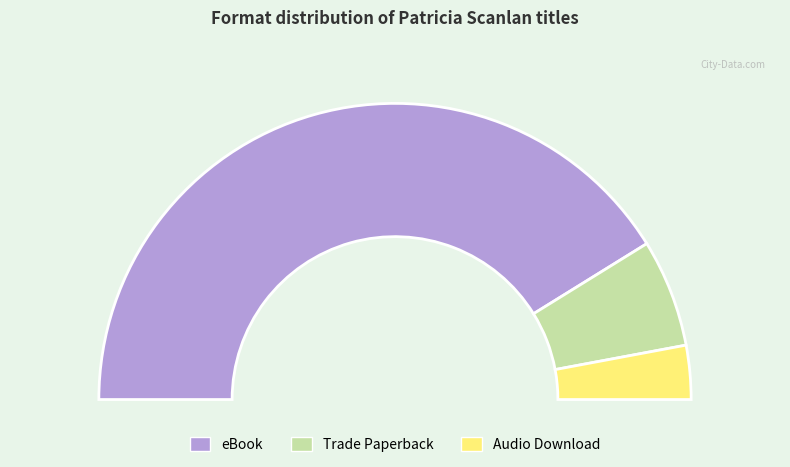

Does any single category account for the majority?

Yes